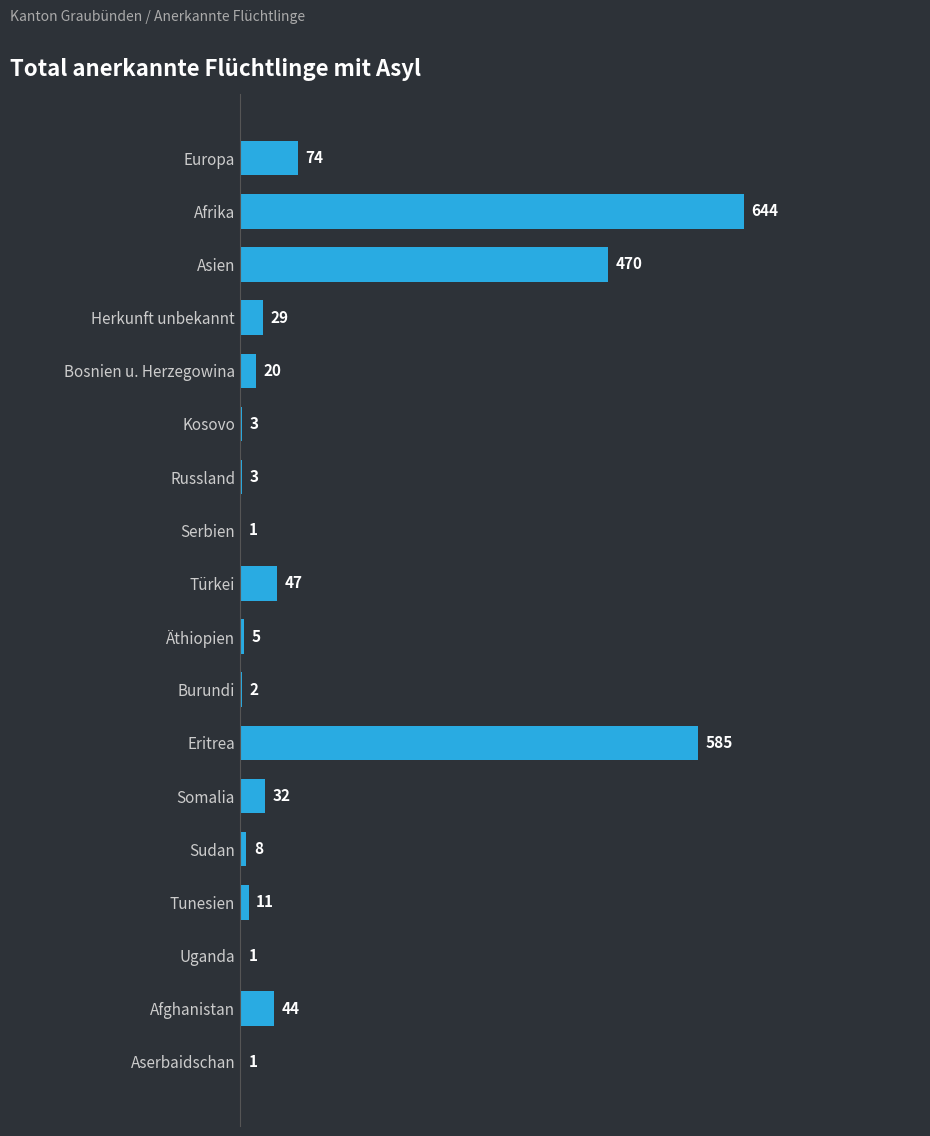

The chart shows a value of 117 at Europa. True or false?

False